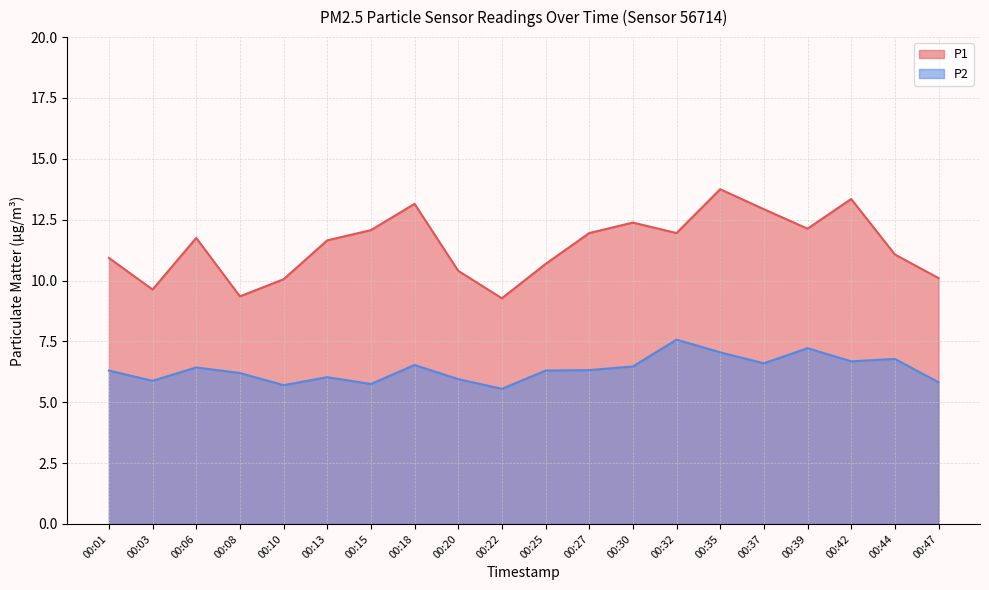

What is the minimum value shown in the chart?

5.5